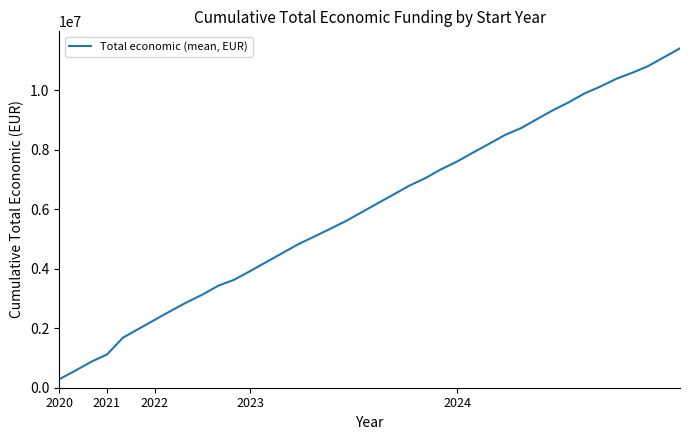

Does the chart have visible grid lines?

No